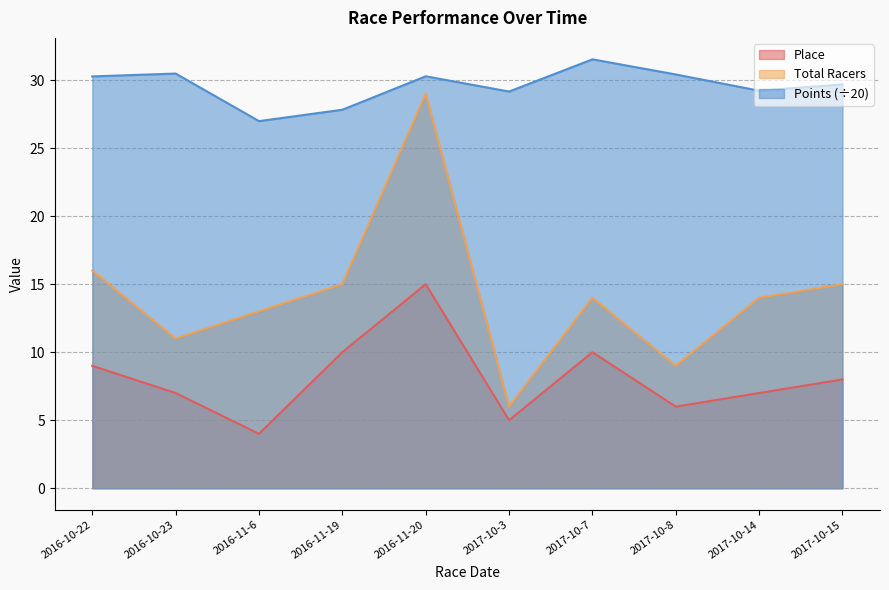

Does the chart display data point markers on the line(s)?

No